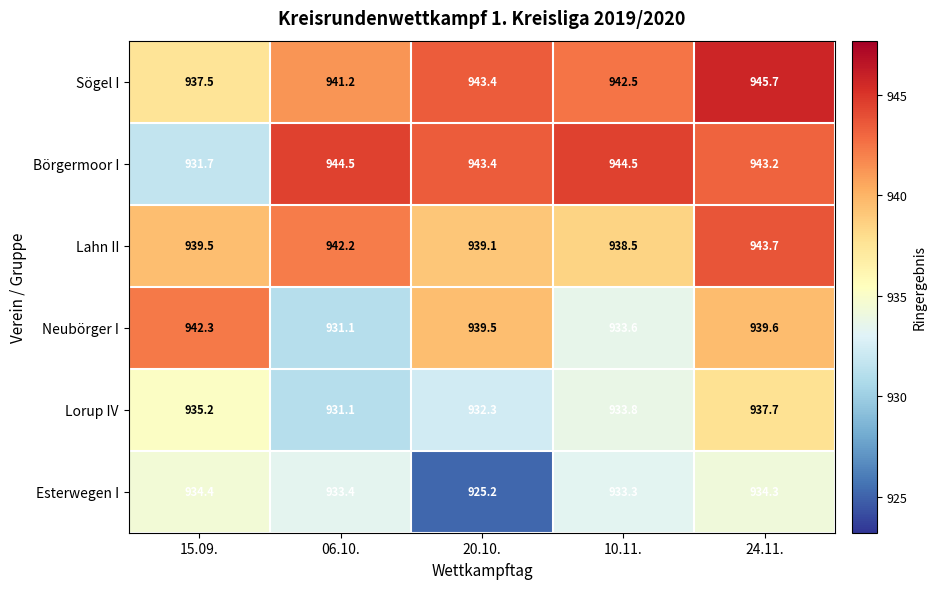

Rank the series at 24.11. from lowest to highest value.

Esterwegen I, Lorup IV, Neubörger I, Börgermoor I, Lahn II, Sögel I